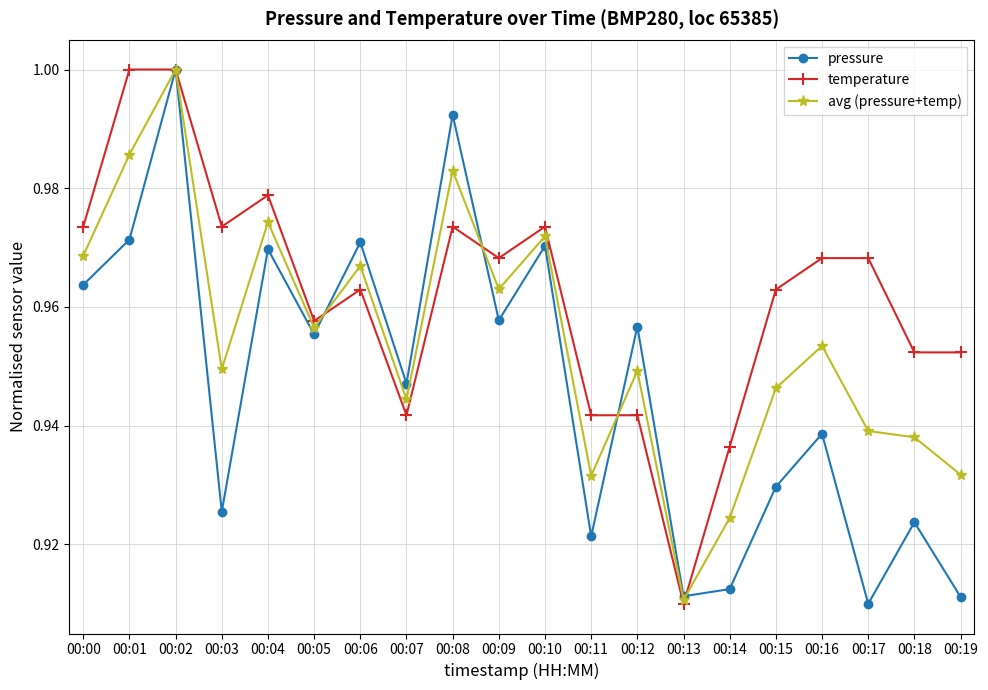

True or false: pressure has a value of 1.0 at 00:04.

True